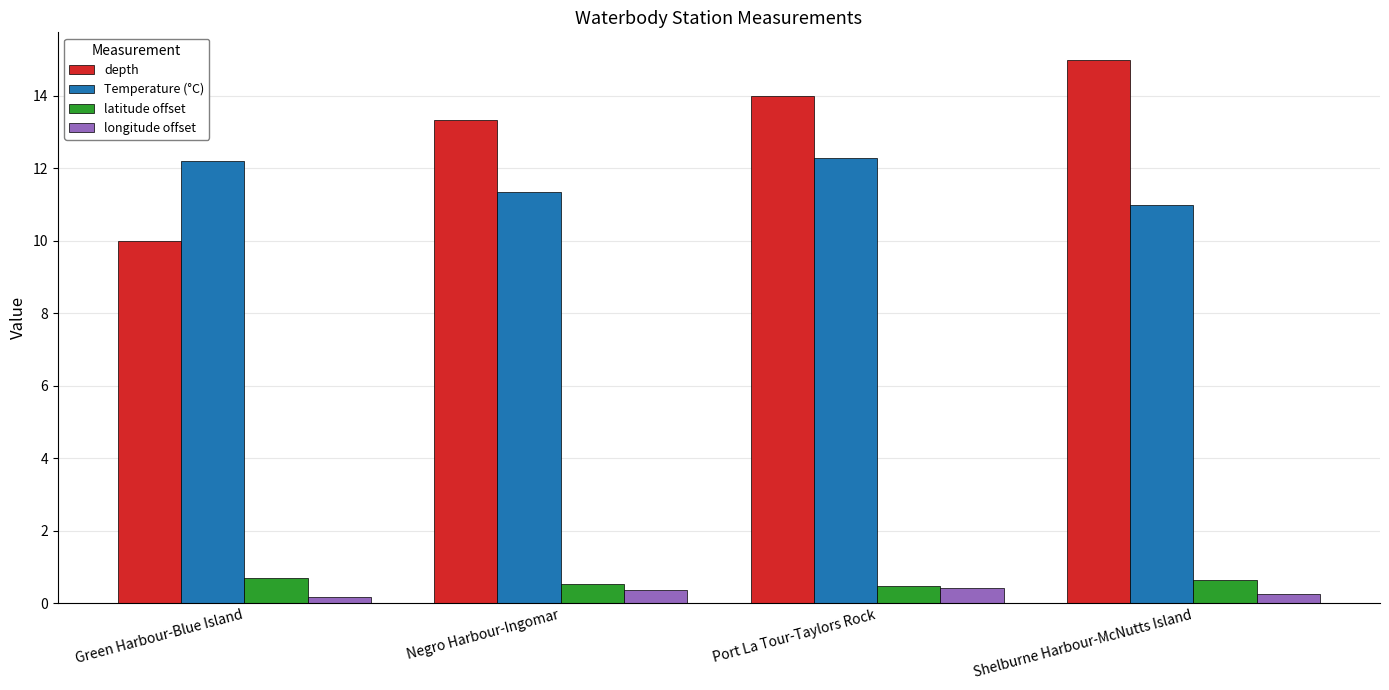

Are the bars horizontal?

No